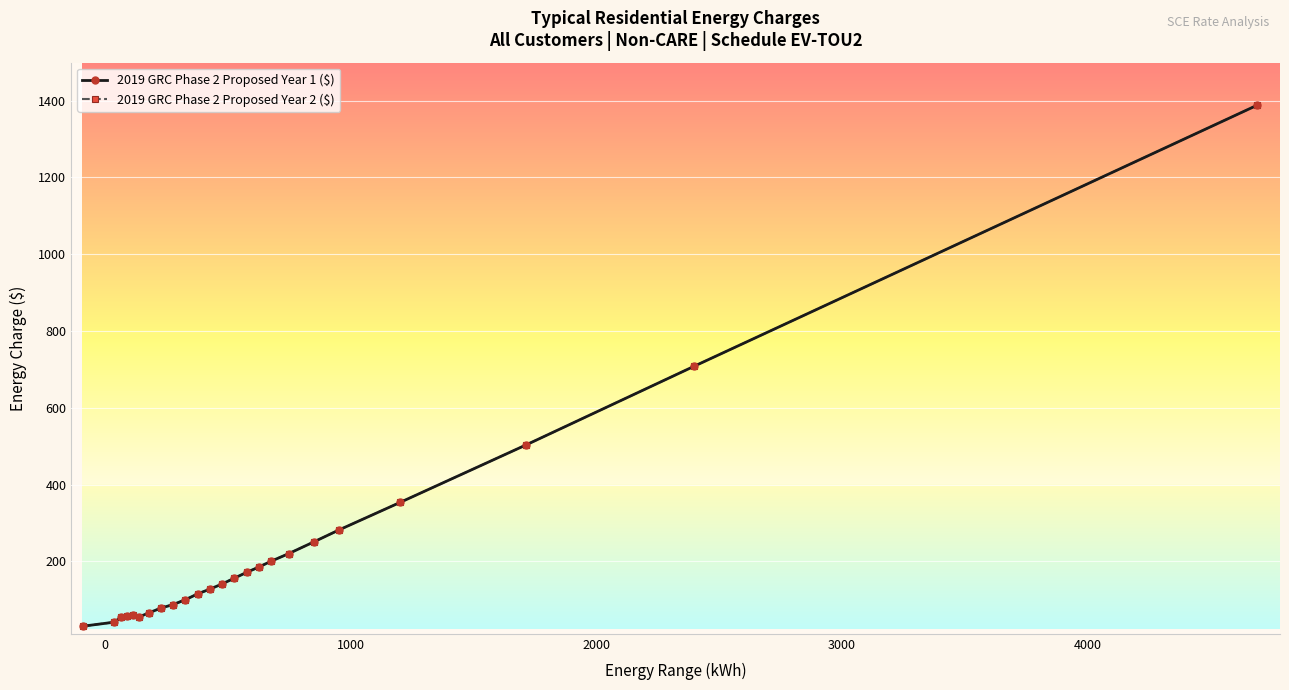

Is this an area chart (filled region under the line)?

No